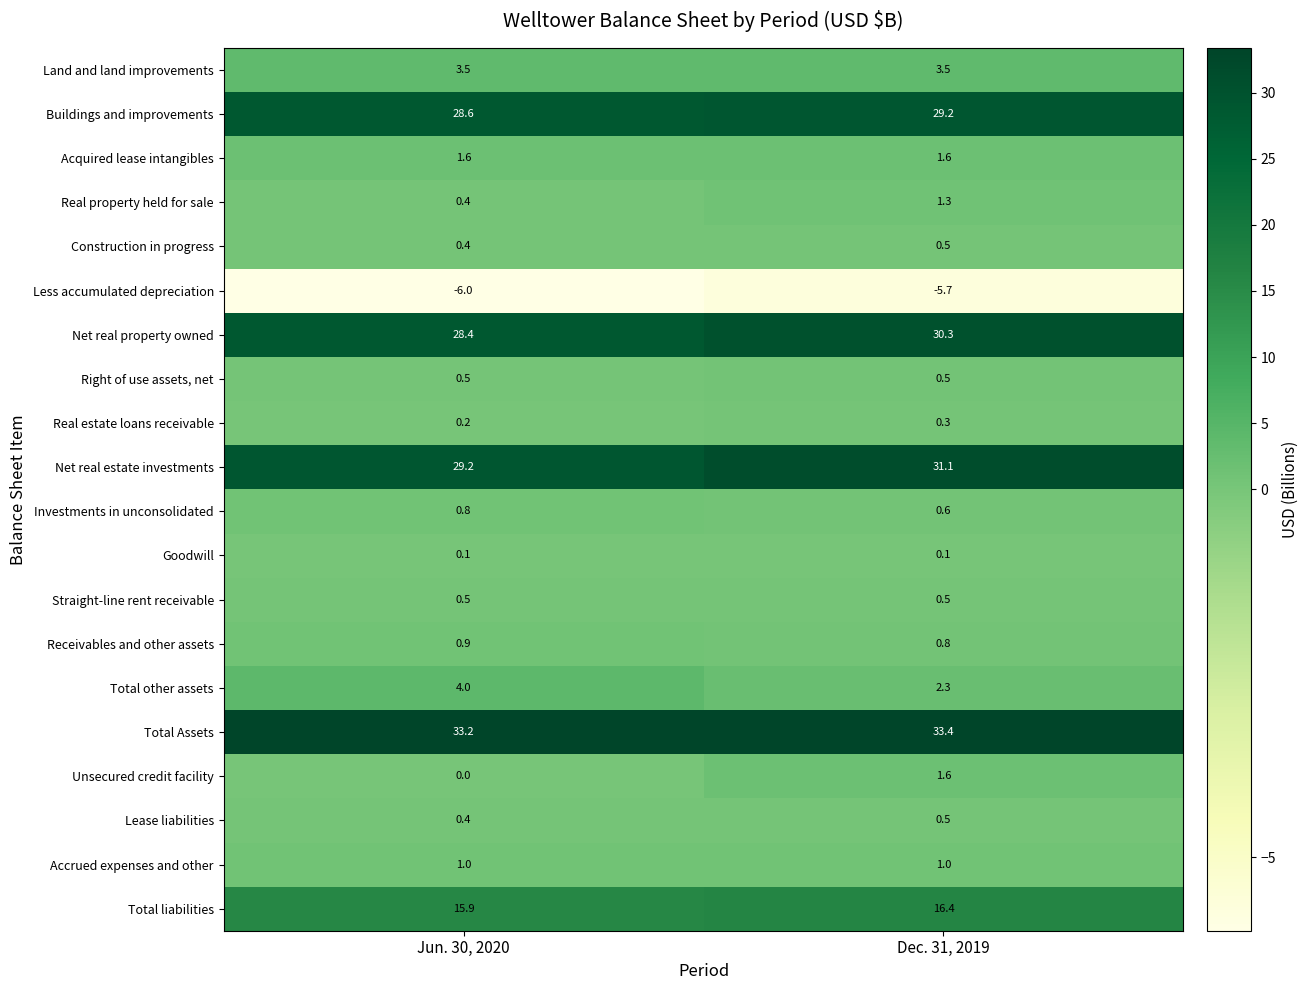

Which label corresponds to the smallest value in the chart?

Jun. 30, 2020